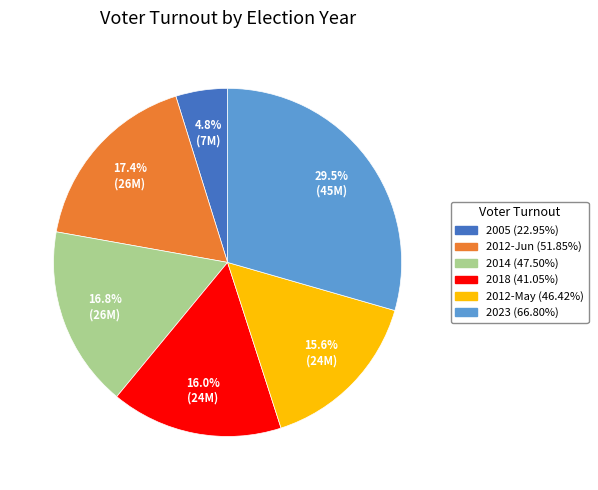

What is the ratio of the value at 2012-May (46.42%) to the value at 2018 (41.05%)?

1.0